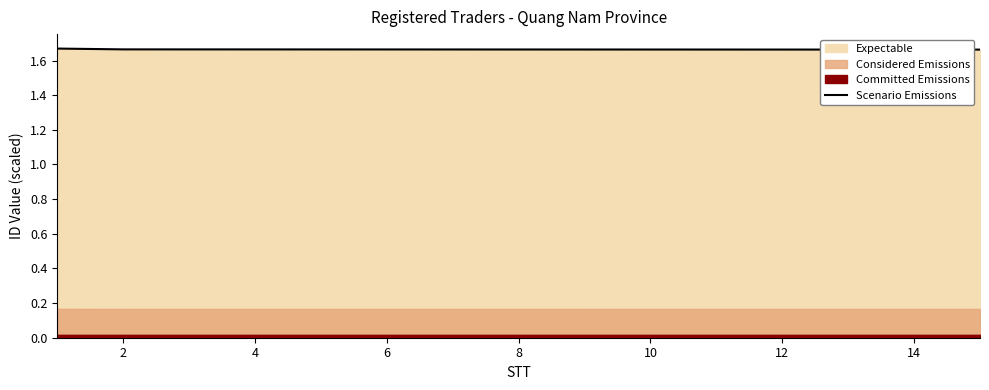

The value of Scenario Emissions at 14 is 0.7. True or false?

False